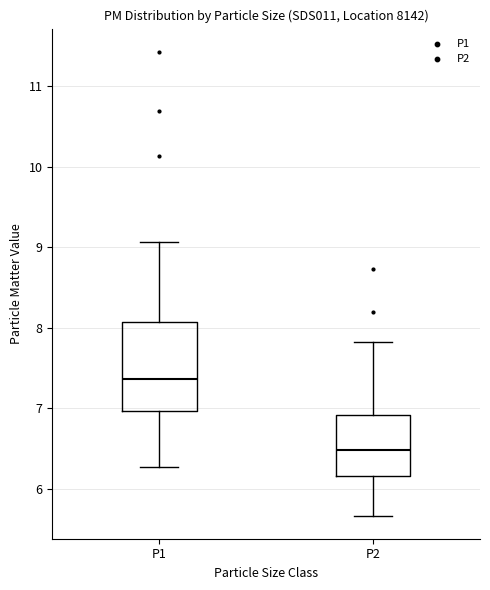

Which box has the highest median line?

P1